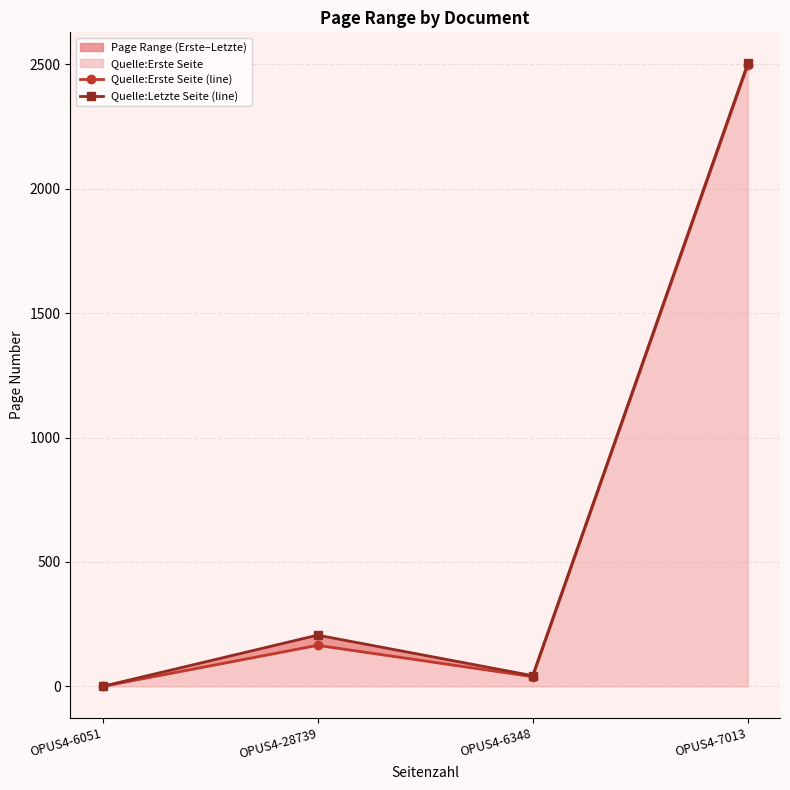

Where does the Quelle:Erste Seite (line) series first go above 165?

OPUS4-7013